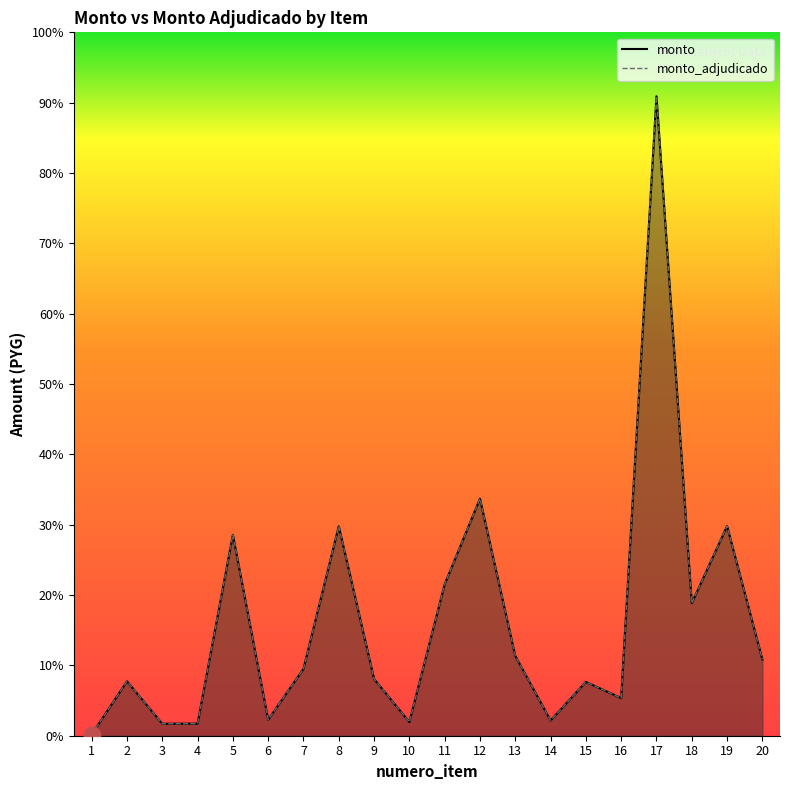

Which series has the largest total across all categories?

monto